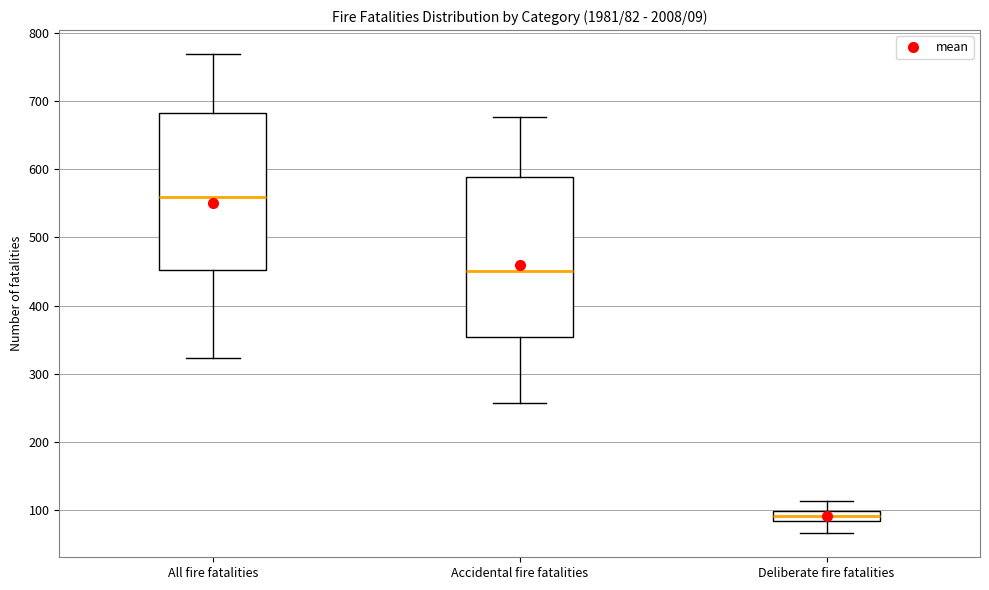

Which box has the highest median line?

All fire fatalities